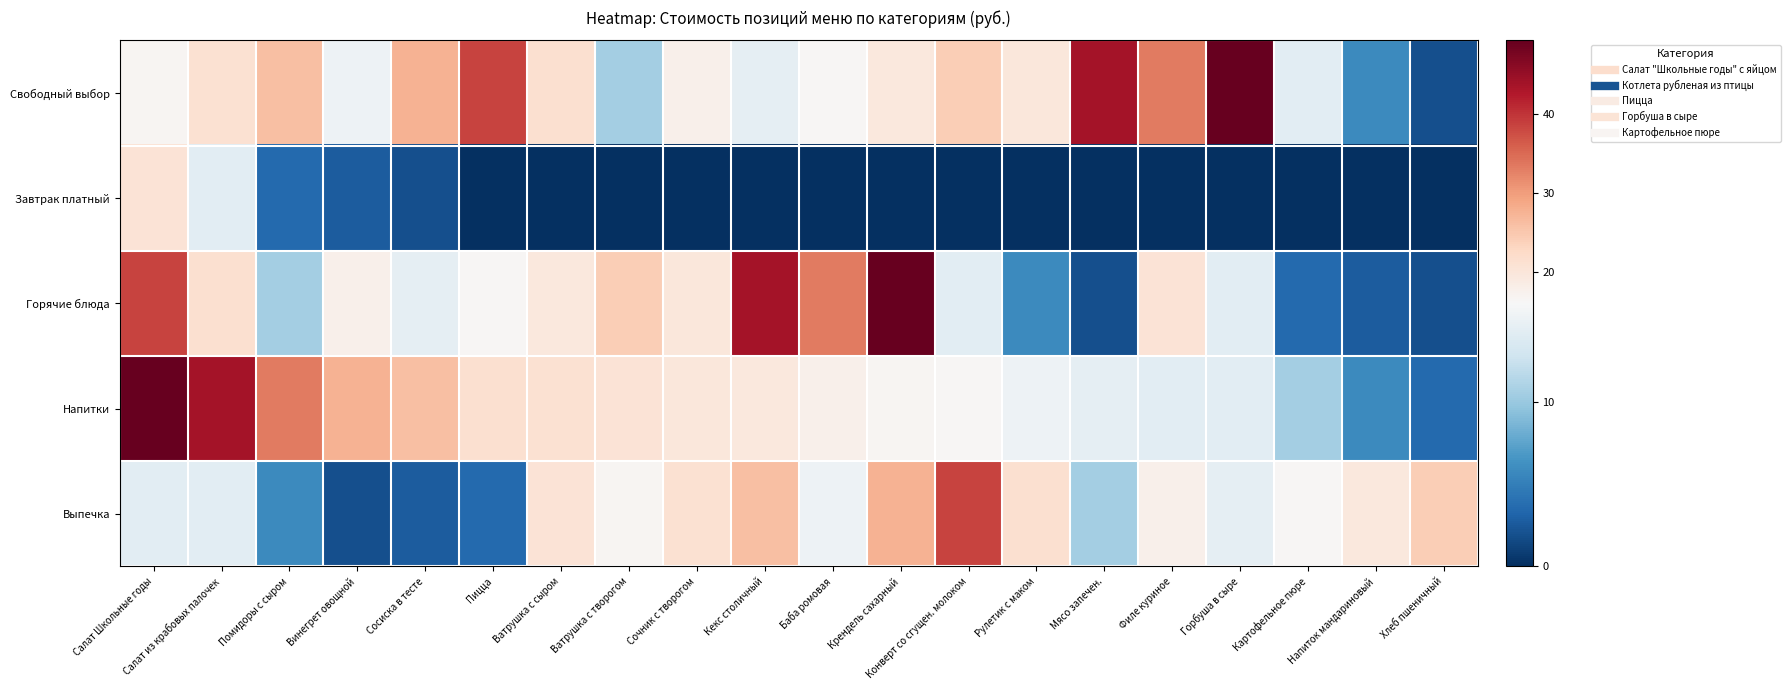

Reading right to left, transcribe all the data shown in this chart.

Свободный выбор: Хлеб пшеничный=1.9	Напиток мандариновый=5.8	Картофельное пюре=14.3	Горбуша в сыре=49.3	Филе куриное=33.4	Мясо запечен.=43.8	Рулетик с маком=19.8	Конверт со сгущен. молоком=24.1	Крендель сахарный=19.5	Баба ромовая=16.5	Кекс столичный=14.6	Сочник с творогом=17.6	Ватрушка с творогом=10.6	Ватрушка с сыром=21.3	Пицца=38.6	Сосиска в тесте=27.7	Винегрет овощной=15.2	Помидоры с сыром=25.9	Салат из крабовых палочек=21.1	Салат Школьные годы=16.7
Завтрак платный: Хлеб пшеничный=0.0	Напиток мандариновый=0.0	Картофельное пюре=0.0	Горбуша в сыре=0.0	Филе куриное=0.0	Мясо запечен.=0.0	Рулетик с маком=0.0	Конверт со сгущен. молоком=0.0	Крендель сахарный=0.0	Баба ромовая=0.0	Кекс столичный=0.0	Сочник с творогом=0.0	Ватрушка с творогом=0.0	Ватрушка с сыром=0.0	Пицца=0.0	Сосиска в тесте=1.9	Винегрет овощной=2.6	Помидоры с сыром=3.6	Салат из крабовых палочек=14.3	Салат Школьные годы=20.7
Горячие блюда: Хлеб пшеничный=1.9	Напиток мандариновый=2.6	Картофельное пюре=3.6	Горбуша в сыре=14.3	Филе куриное=20.7	Мясо запечен.=1.9	Рулетик с маком=5.8	Конверт со сгущен. молоком=14.3	Крендель сахарный=49.3	Баба ромовая=33.4	Кекс столичный=43.8	Сочник с творогом=19.8	Ватрушка с творогом=24.1	Ватрушка с сыром=19.5	Пицца=16.5	Сосиска в тесте=14.6	Винегрет овощной=17.6	Помидоры с сыром=10.6	Салат из крабовых палочек=21.3	Салат Школьные годы=38.6
Напитки: Хлеб пшеничный=3.6	Напиток мандариновый=5.8	Картофельное пюре=10.6	Горбуша в сыре=14.3	Филе куриное=14.3	Мясо запечен.=14.6	Рулетик с маком=15.2	Конверт со сгущен. молоком=16.5	Крендель сахарный=16.7	Баба ромовая=17.6	Кекс столичный=19.5	Сочник с творогом=19.8	Ватрушка с творогом=20.7	Ватрушка с сыром=21.1	Пицца=21.3	Сосиска в тесте=25.9	Винегрет овощной=27.7	Помидоры с сыром=33.4	Салат из крабовых палочек=43.8	Салат Школьные годы=49.3
Выпечка: Хлеб пшеничный=24.1	Напиток мандариновый=19.5	Картофельное пюре=16.5	Горбуша в сыре=14.6	Филе куриное=17.6	Мясо запечен.=10.6	Рулетик с маком=21.3	Конверт со сгущен. молоком=38.6	Крендель сахарный=27.7	Баба ромовая=15.2	Кекс столичный=25.9	Сочник с творогом=21.1	Ватрушка с творогом=16.7	Ватрушка с сыром=20.7	Пицца=3.6	Сосиска в тесте=2.6	Винегрет овощной=1.9	Помидоры с сыром=5.8	Салат из крабовых палочек=14.3	Салат Школьные годы=14.3